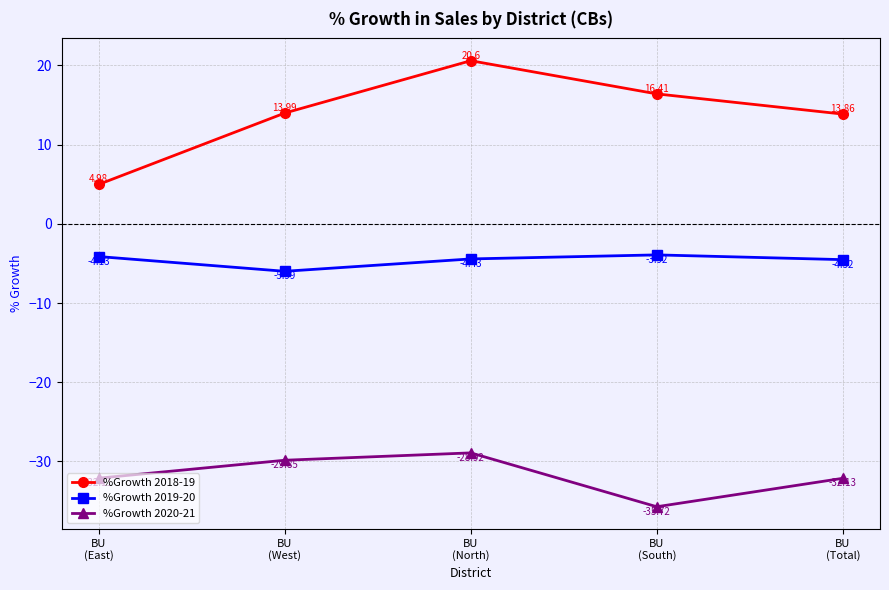

What is the approximate value of %Growth 2018-19 at BU
(West)?

14.0